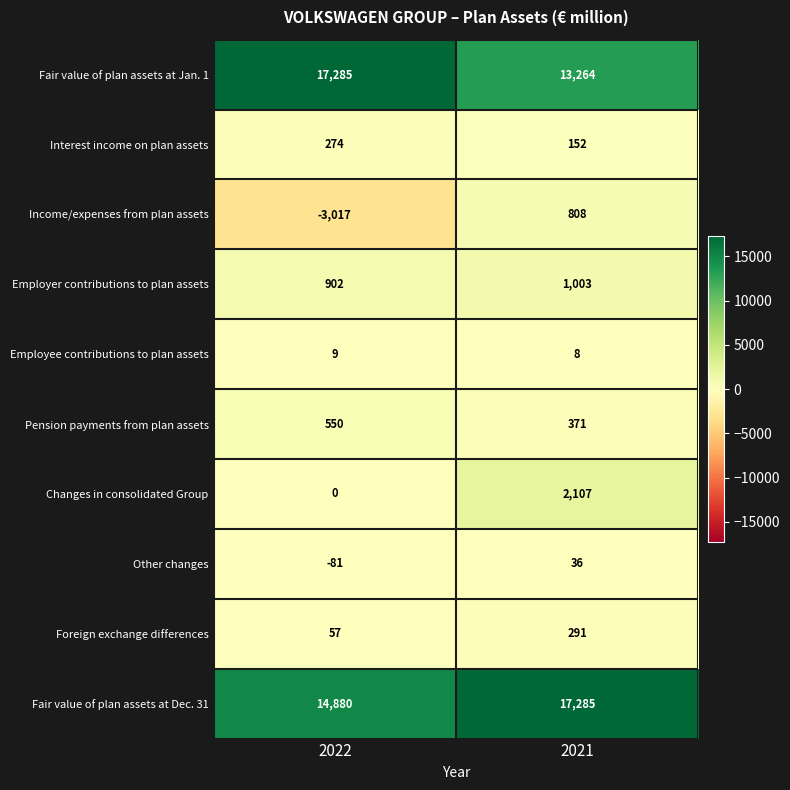

Which series has the largest total across all categories?

Fair value of plan assets at Dec. 31